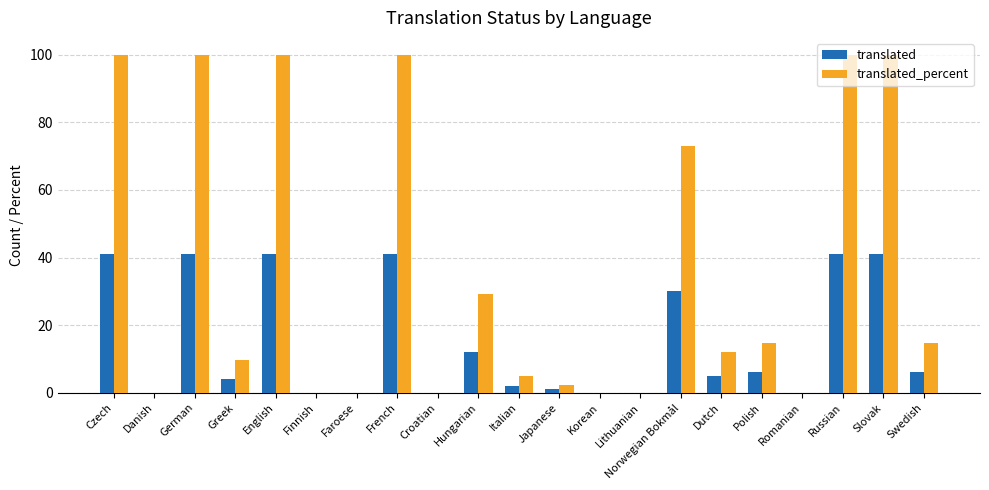

Is it true that translated equals 8.3 at Dutch?

False